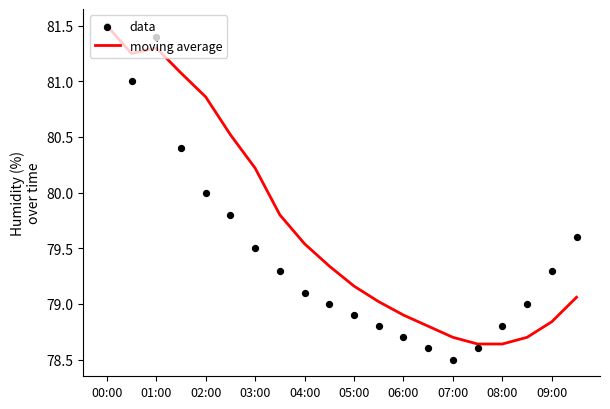

The moving average series shows 25.6 at 08:00. True or false?

False